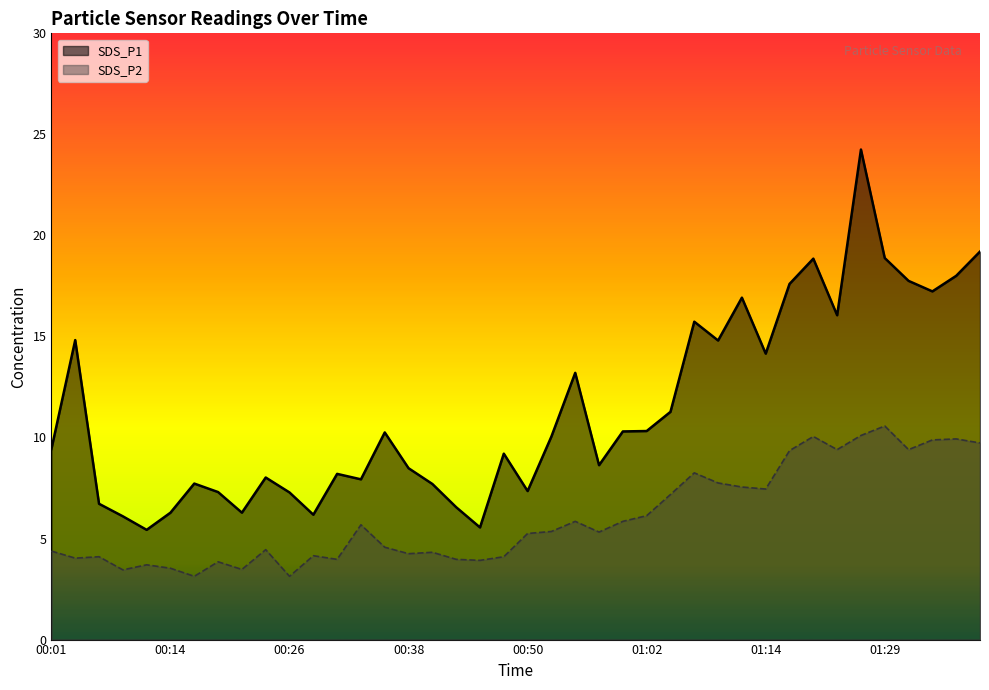

Rank the series by their average value, from lowest to highest.

SDS_P2, SDS_P1